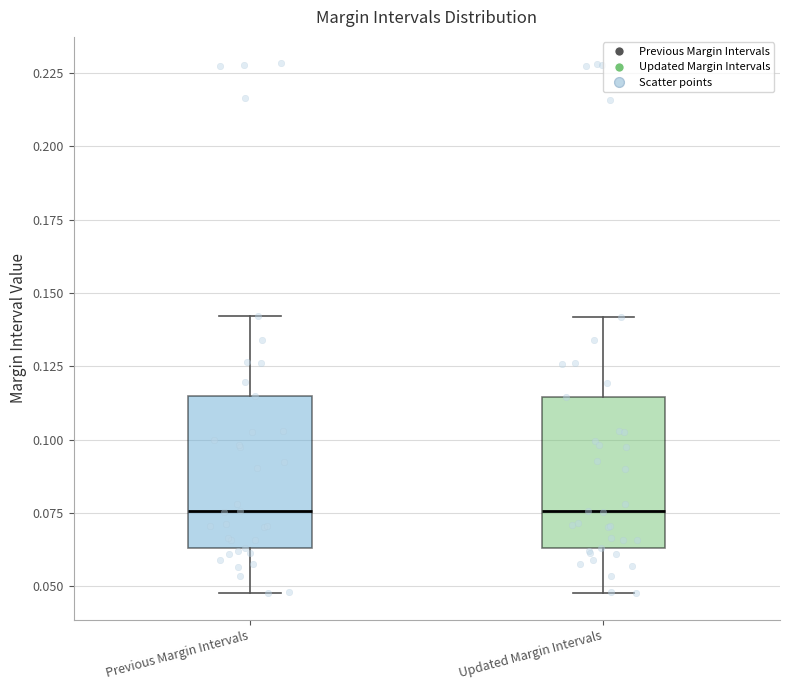

Reading left to right, read every box against the y-axis: the position of its median line, the range the box covers, and the ends of its whiskers. The values are not printed on the chart, so give them approximately, as read against the axis.

Previous Margin Intervals: median 0.075, box 0.065 to 0.115, whiskers 0.050 to 0.140
Updated Margin Intervals: median 0.075, box 0.065 to 0.115, whiskers 0.050 to 0.140